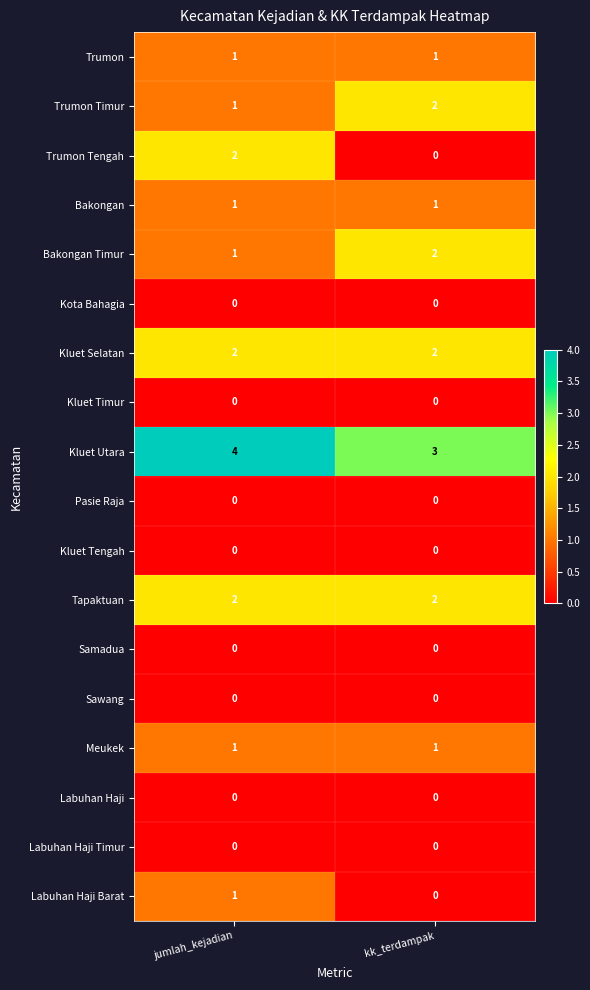

What is the sum of the Trumon Timur values at jumlah_kejadian and kk_terdampak?

3